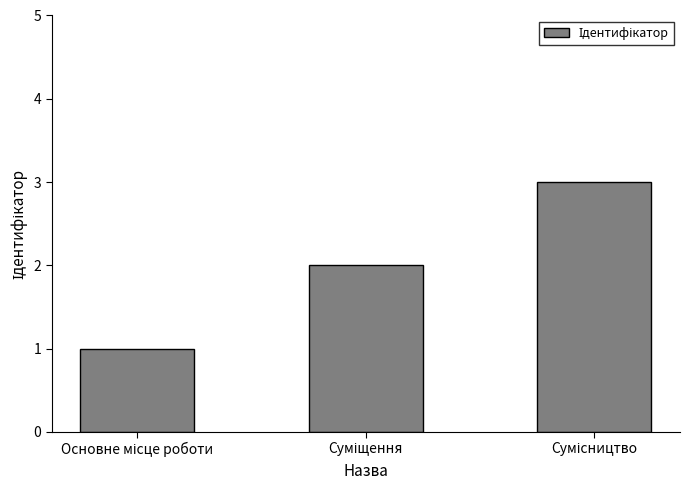

What is the sum of all values?

6